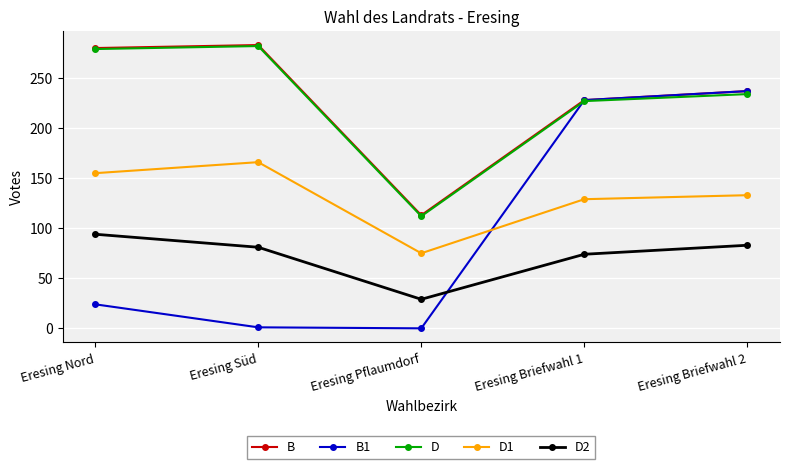

The D1 series shows 75 at Eresing Pflaumdorf. True or false?

True